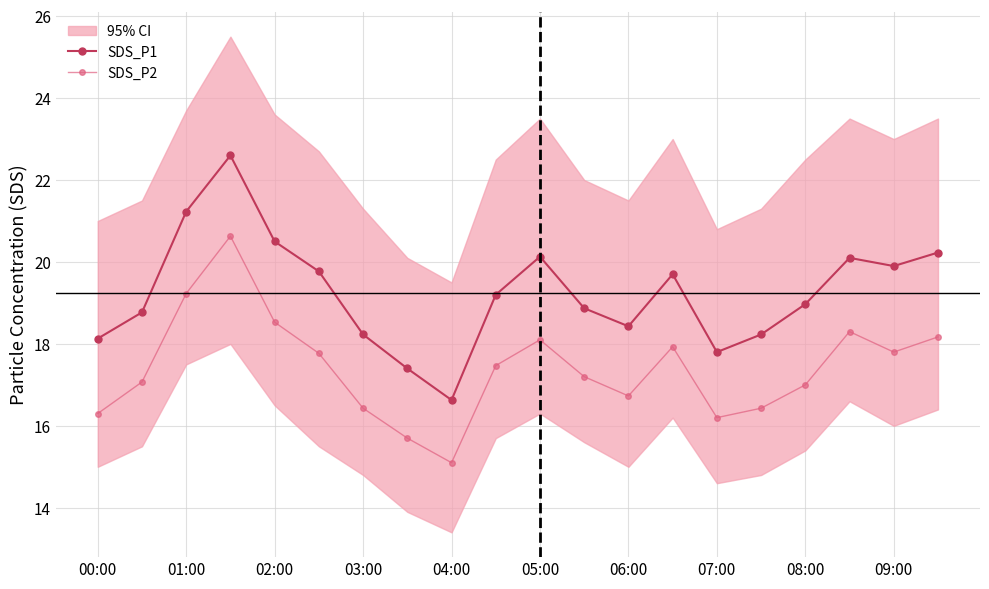

How many values in the SDS_P2 series exceed 17?

12